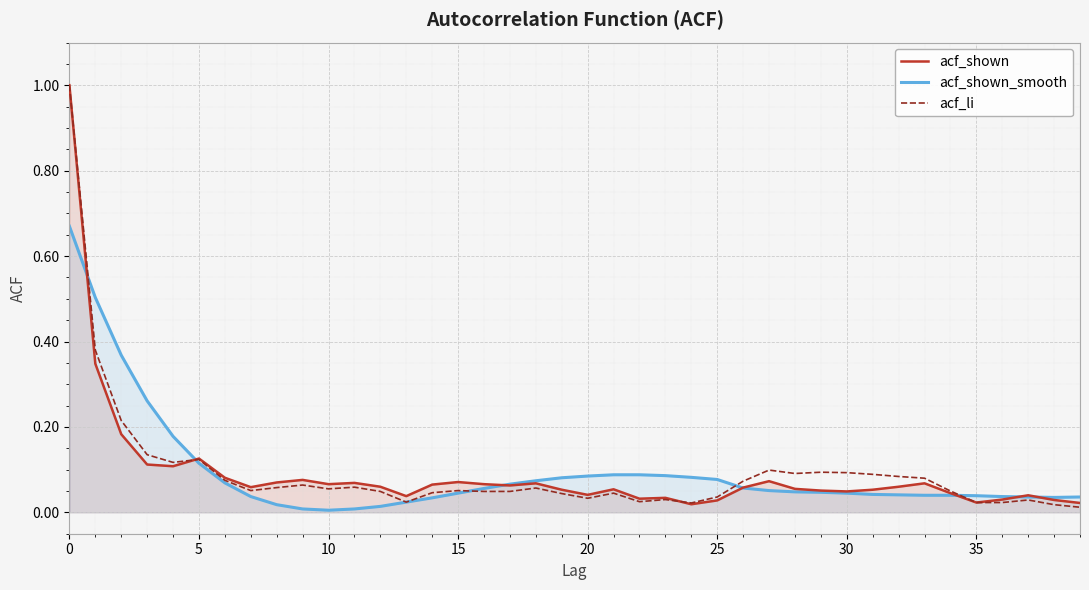

Where is acf_shown nearest to the value 0?

24